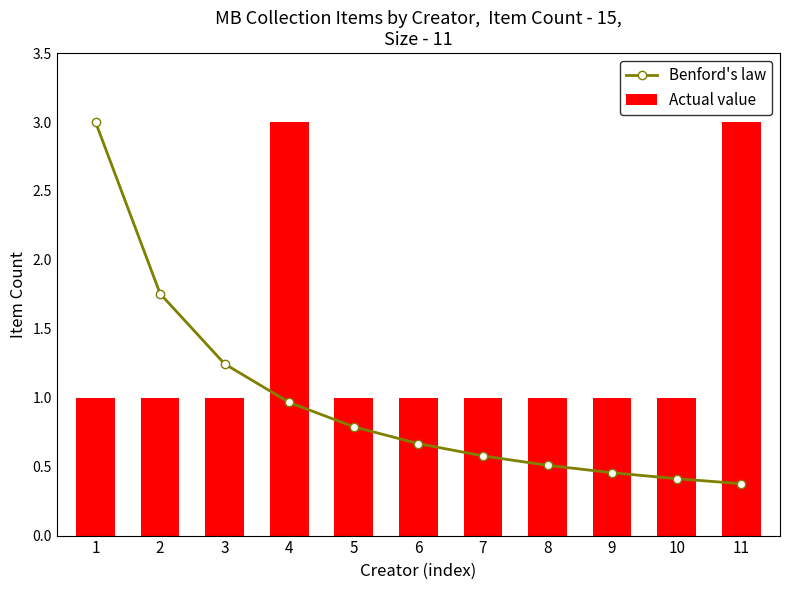

How many series are shown in this chart?

2